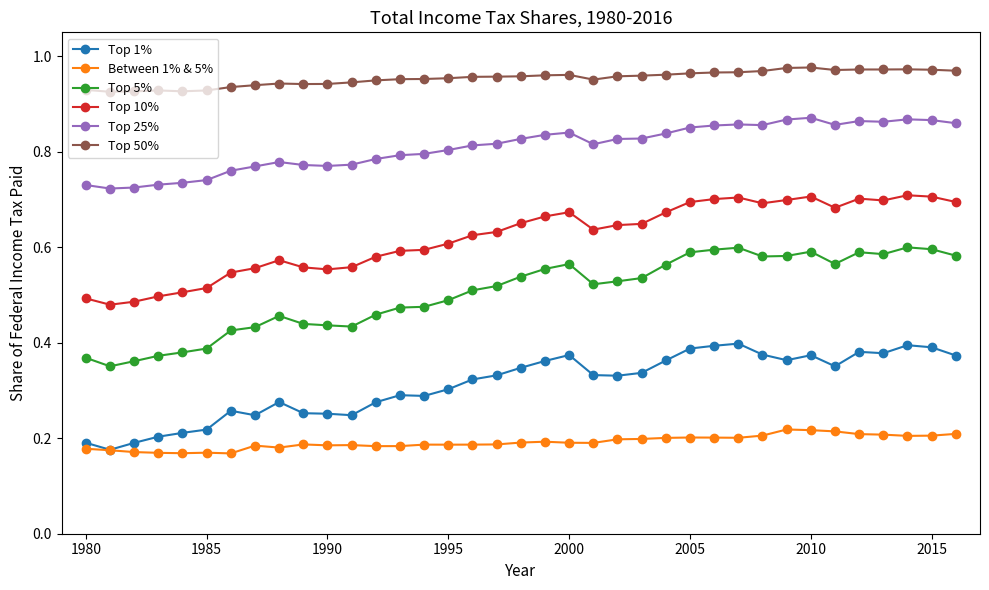

Count the number of data series in this chart.

6